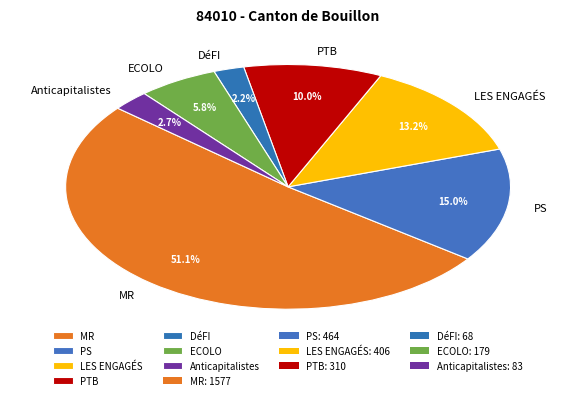

How many slices are in this pie chart?

7